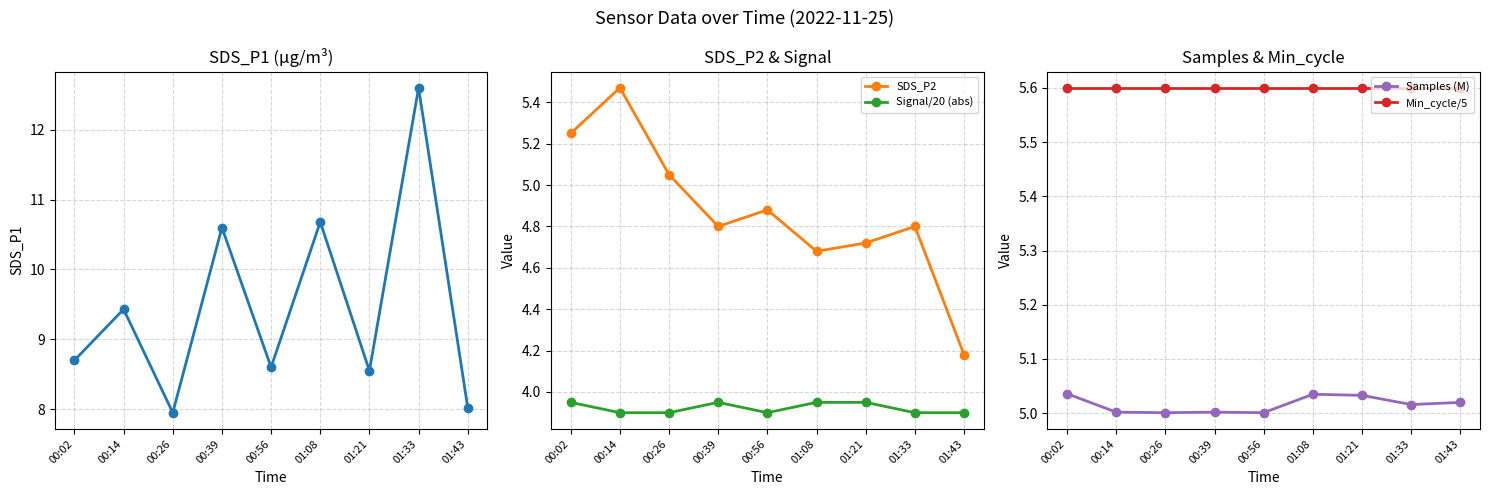

True or false: Samples (M) and Signal/20 (abs) cross at least once.

False